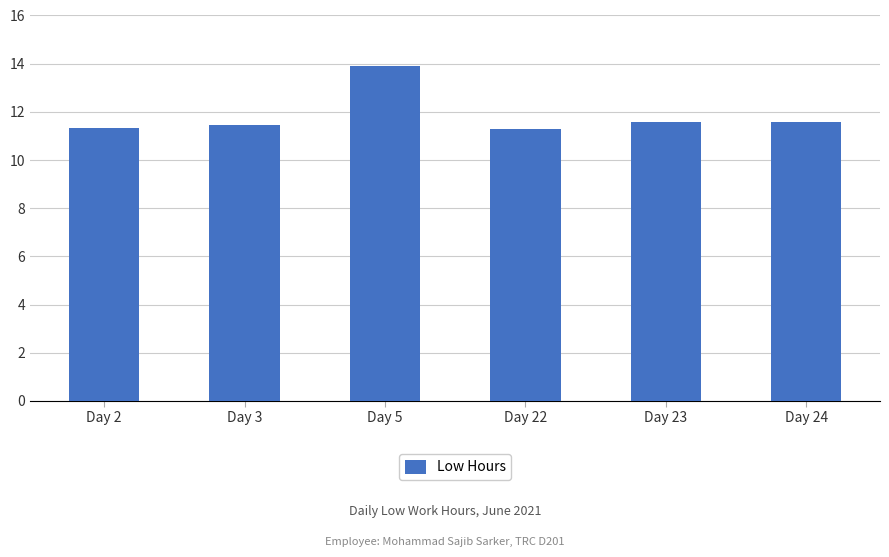

What is the sum of all values?

71.1